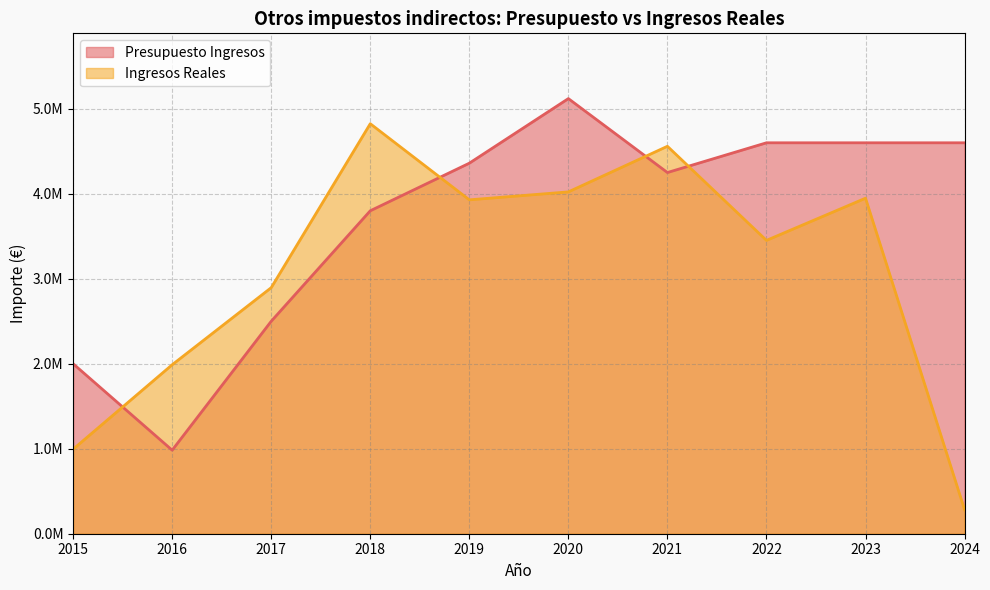

How many lines are shown in the chart?

2